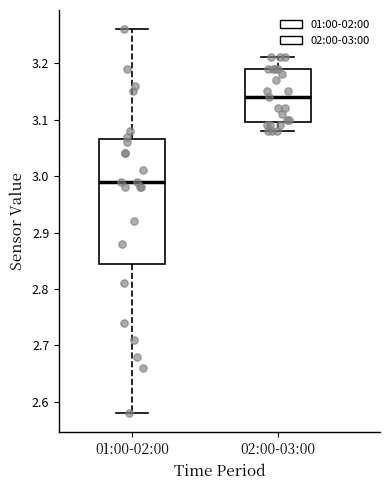

Which box's median line is the highest?

02:00-03:00